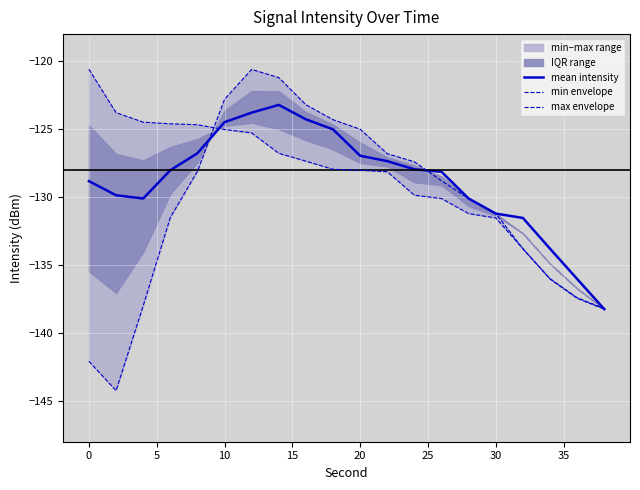

What is the sum of all max envelope values?

-2574.8